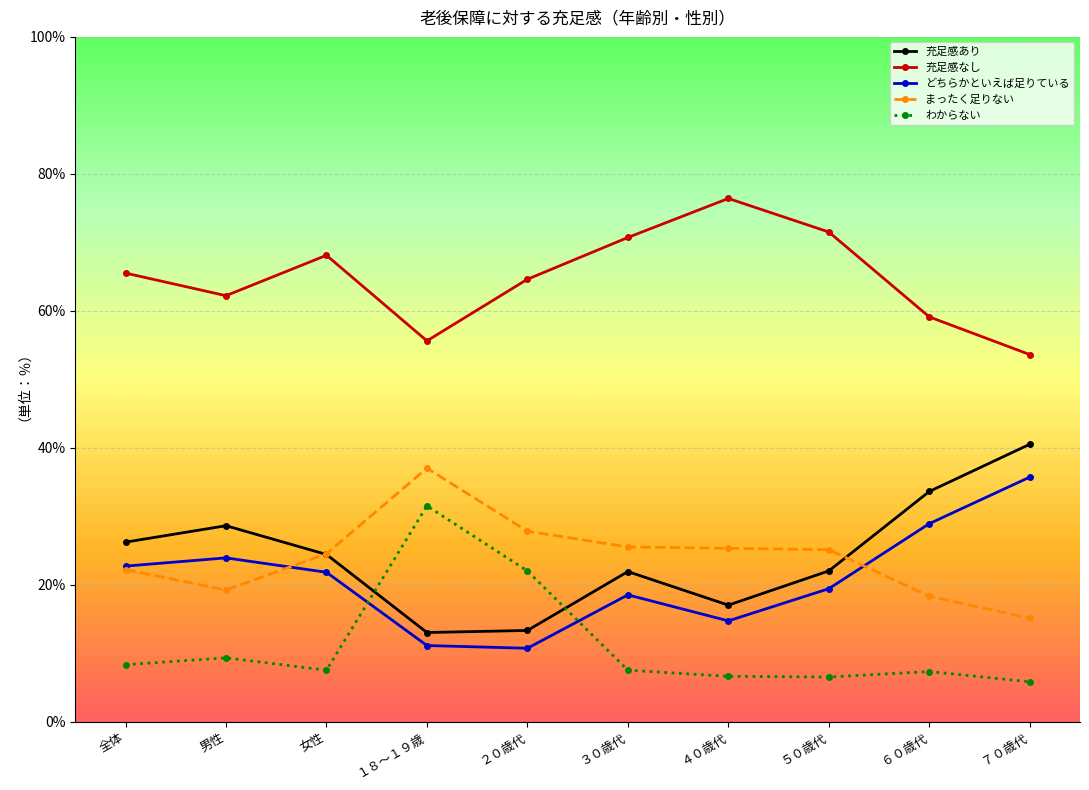

Does the chart display data point markers on the line(s)?

Yes